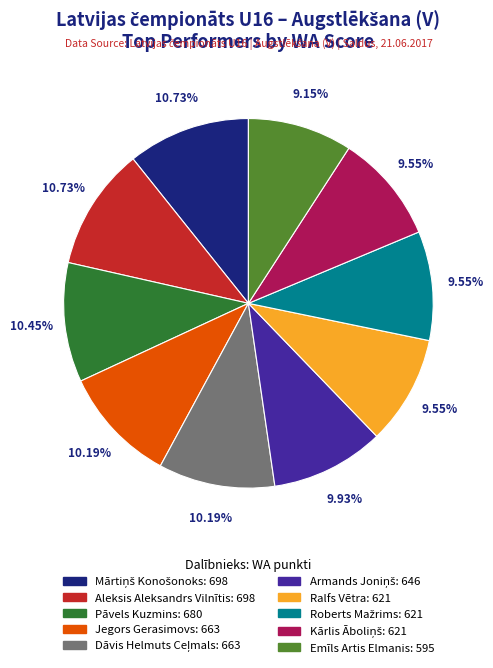

To the nearest percent, what is the difference between the largest and smallest slice percentages?

2%